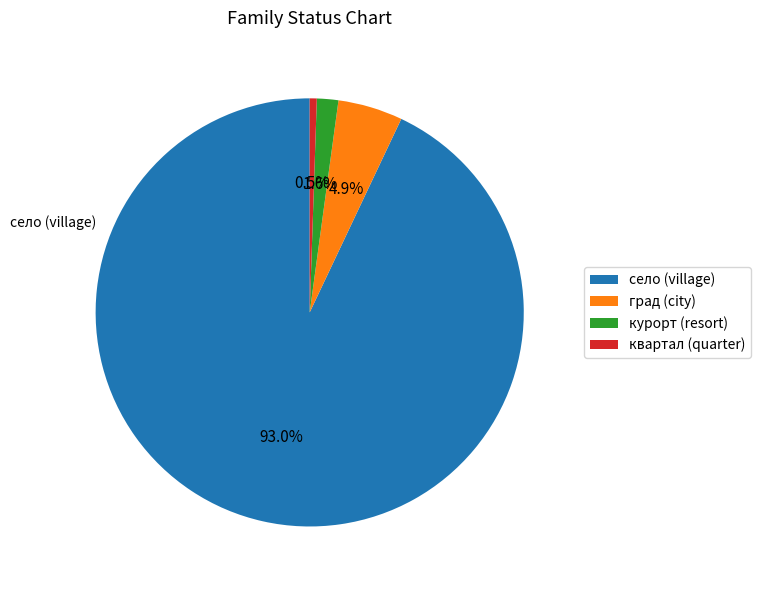

Does any single category account for the majority?

Yes